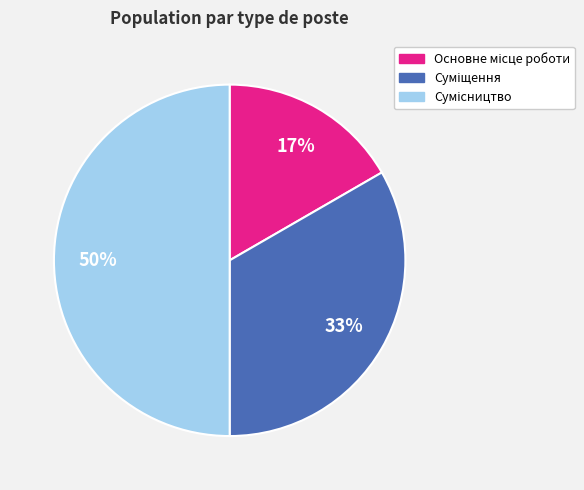

To the nearest percent, what is the average slice percentage?

33%